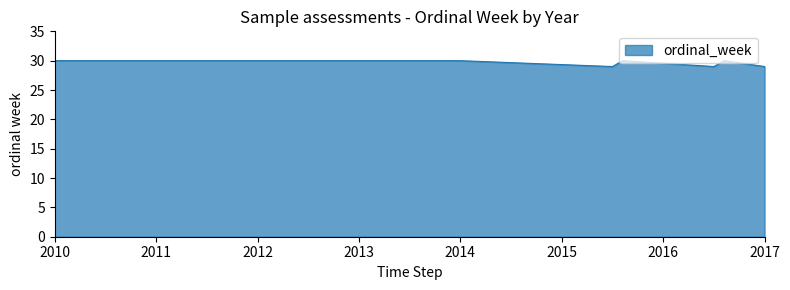

What is the minimum value shown in the chart?

29